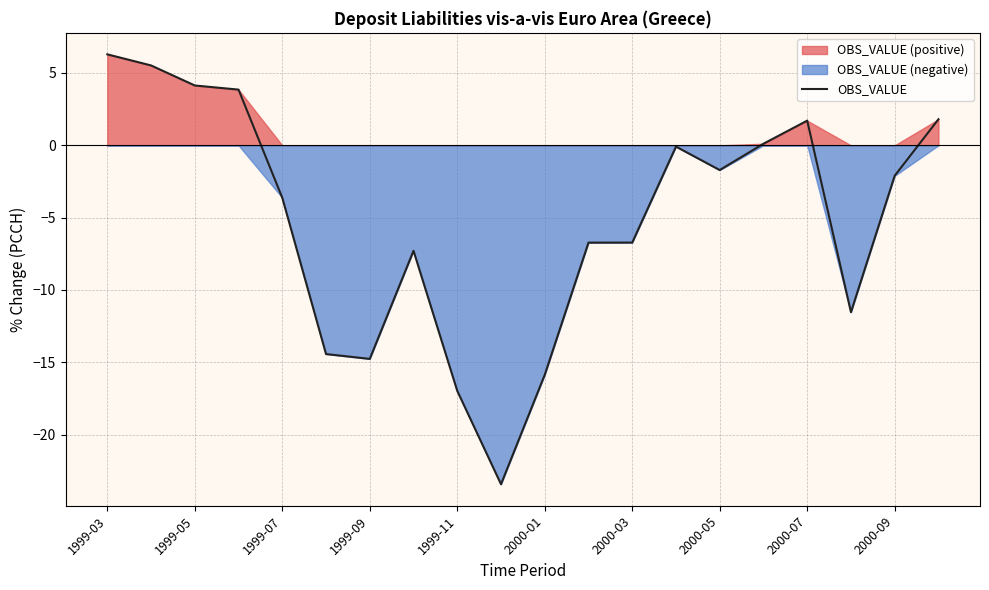

What is the average value?

-5.1